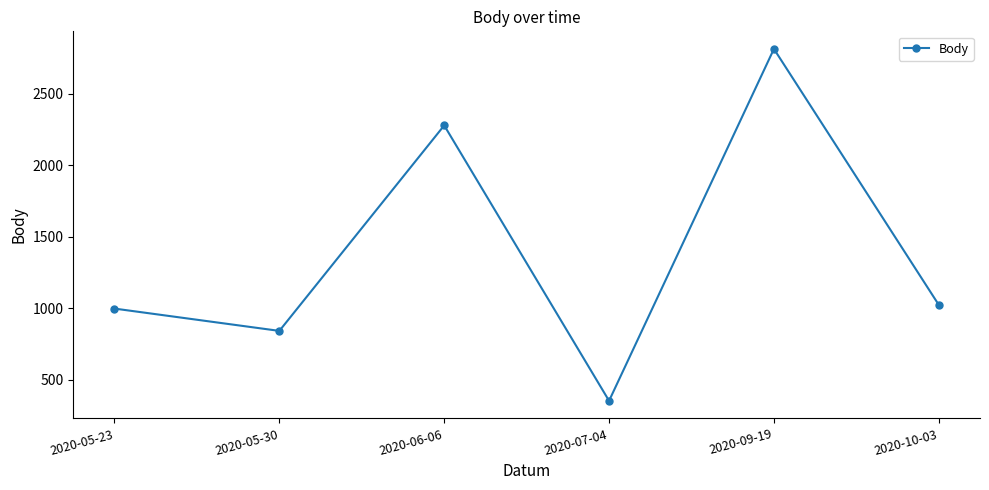

What is the label of the 1st point from the left?

2020-05-23